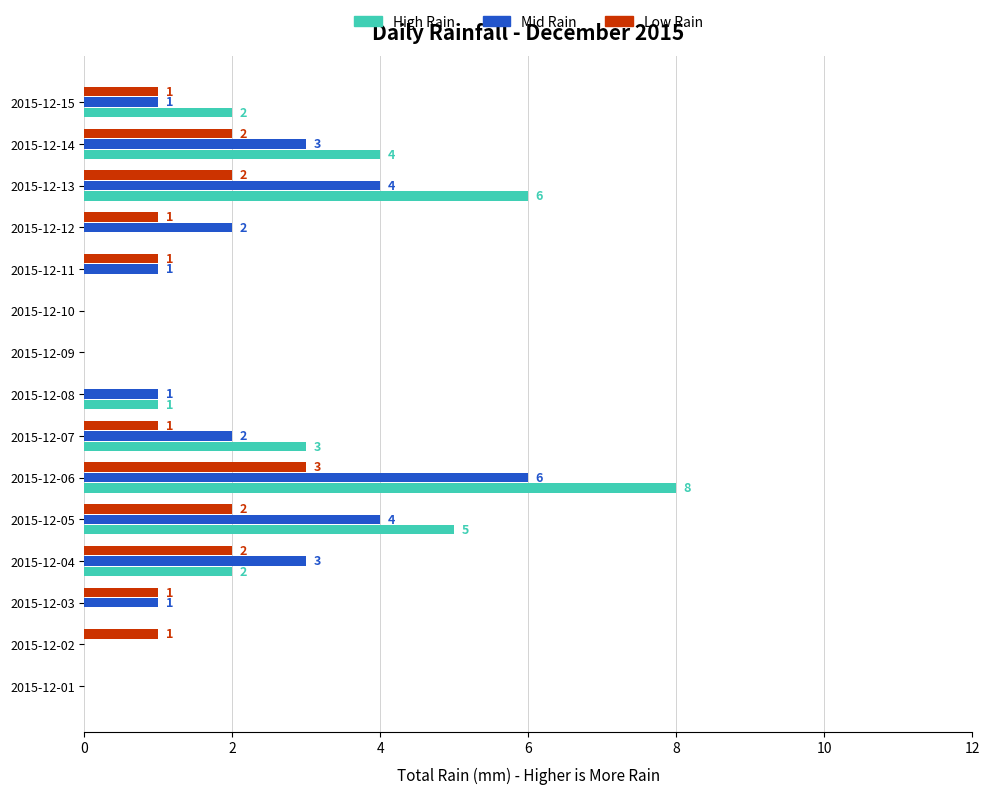

Is the value of Mid Rain at 2015-12-12 greater than the value of High Rain at 2015-12-01?

Yes